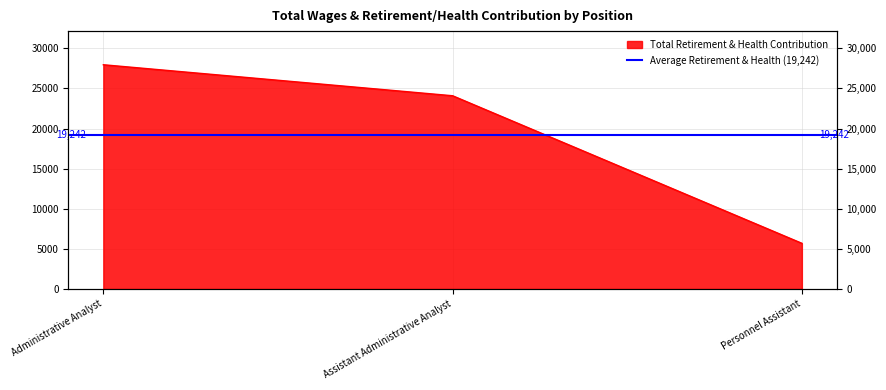

Where does the data first go above 24084?

Administrative Analyst